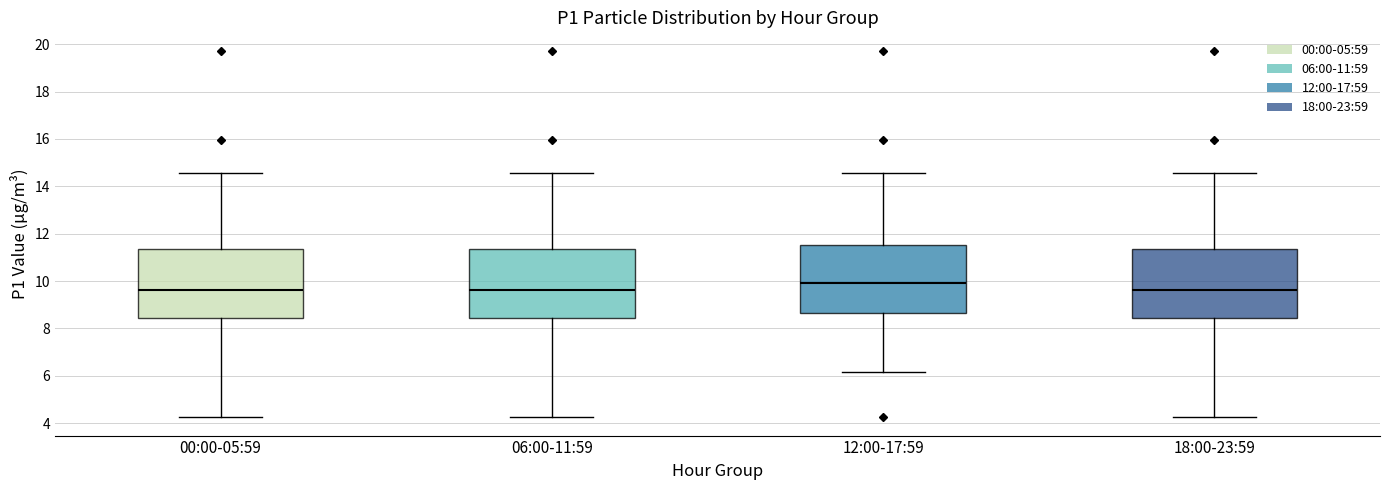

Where is the upper edge of the box for 00:00-05:59 on the y-axis? The values are not printed on the chart, so give them approximately, as read against the axis.

11.4